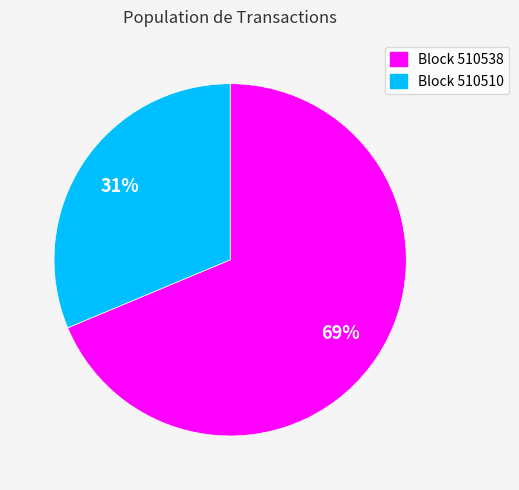

Which slice is the smallest?

Block 510510